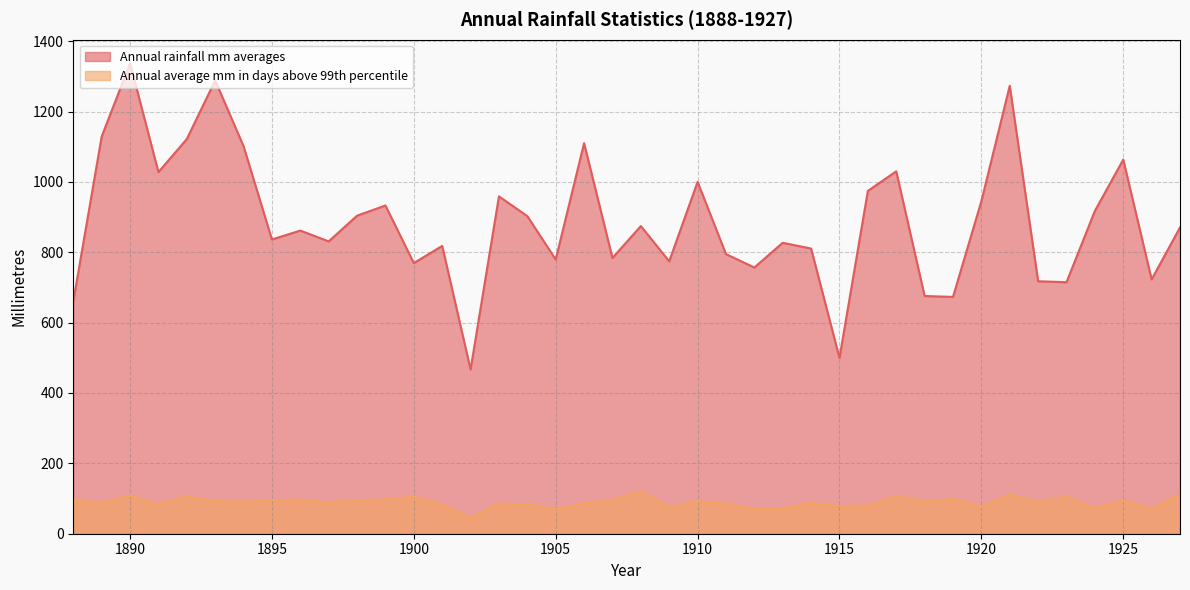

Where is the first local maximum for Annual average mm in days above 99th percentile?

1890